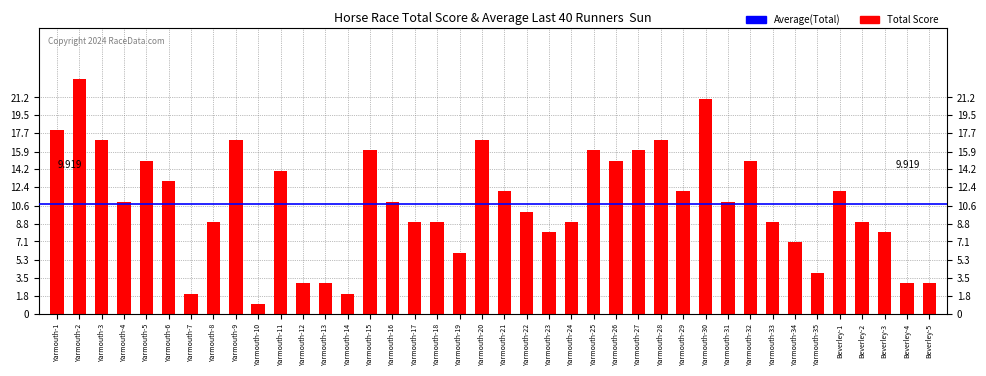

Count the number of categories in the chart.

40